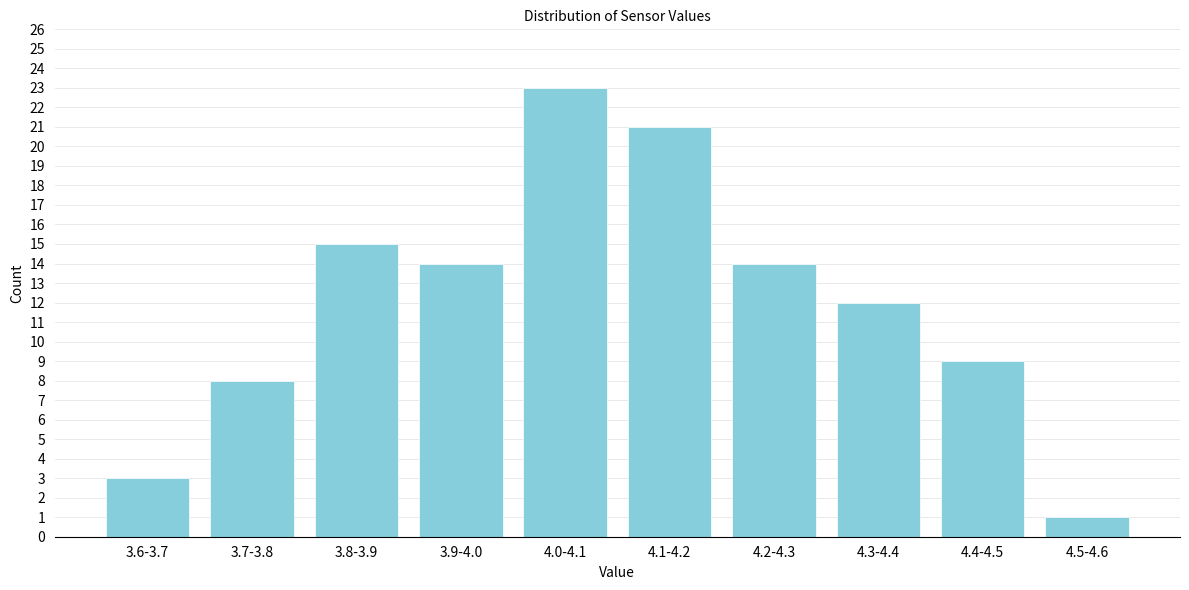

Reading left to right, what are all the values shown in this chart?

3.6-3.7=3	3.7-3.8=8	3.8-3.9=15	3.9-4.0=14	4.0-4.1=23	4.1-4.2=21	4.2-4.3=14	4.3-4.4=12	4.4-4.5=9	4.5-4.6=1